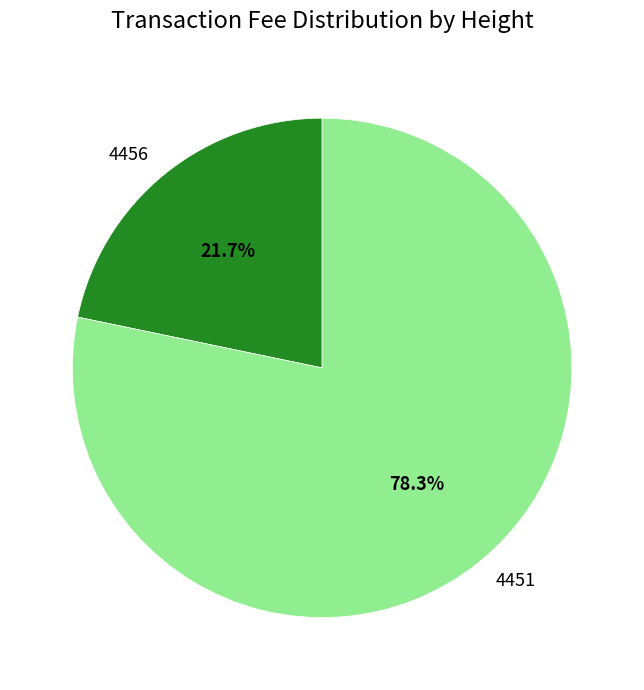

Which has a higher value, 4451 or 4456?

4451